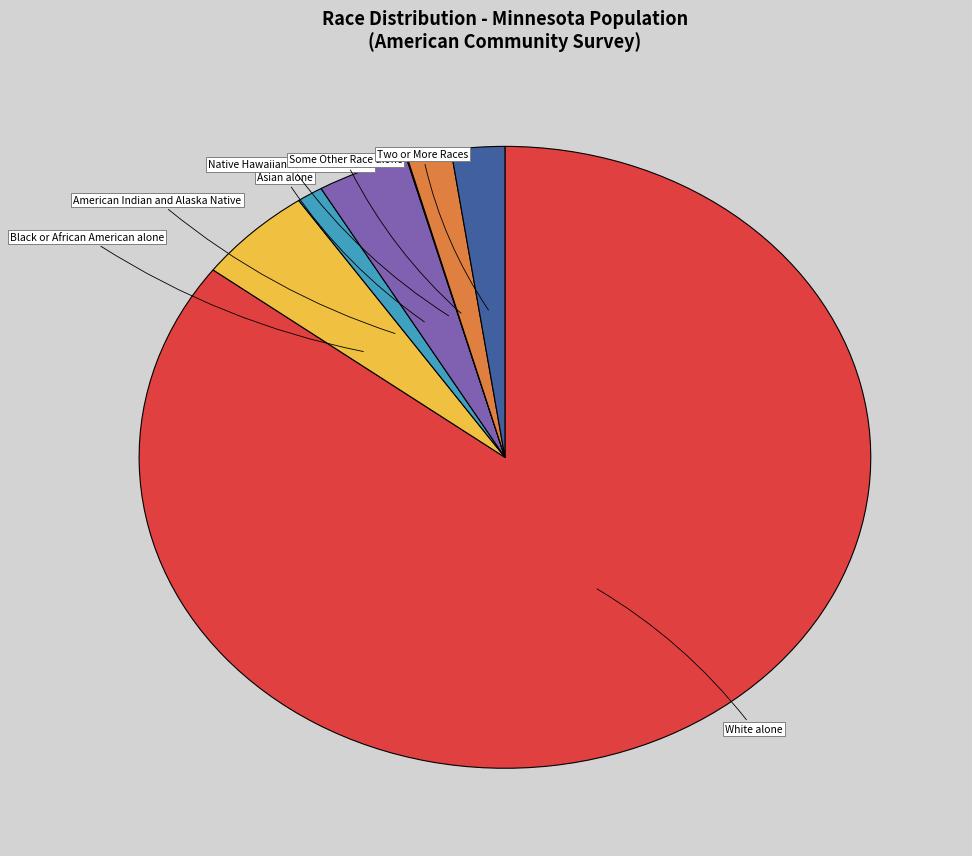

Is there a majority slice in this chart?

Yes